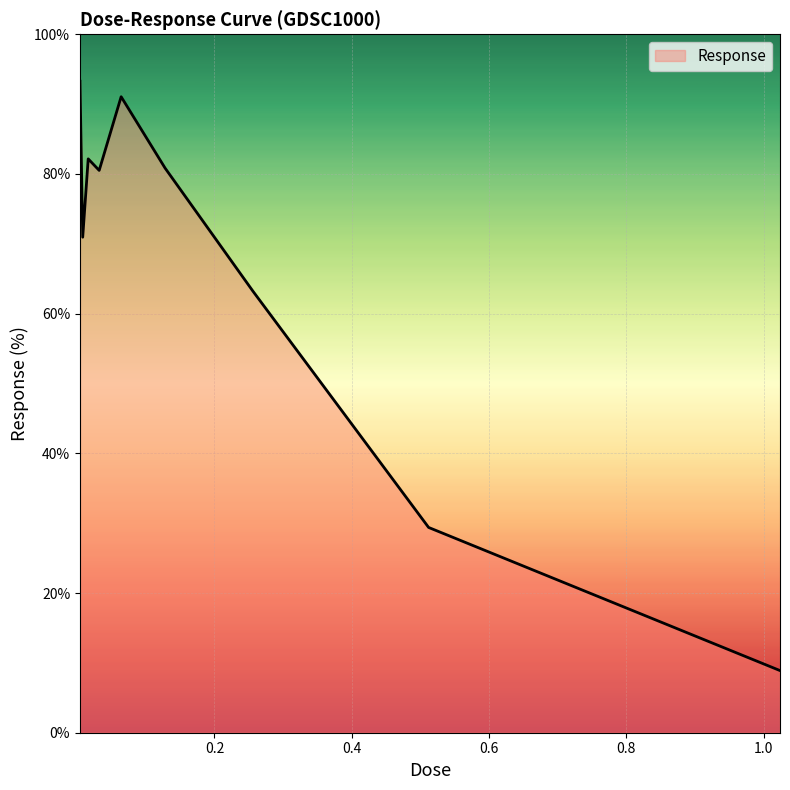

What is the difference between the maximum and minimum values?

84.4